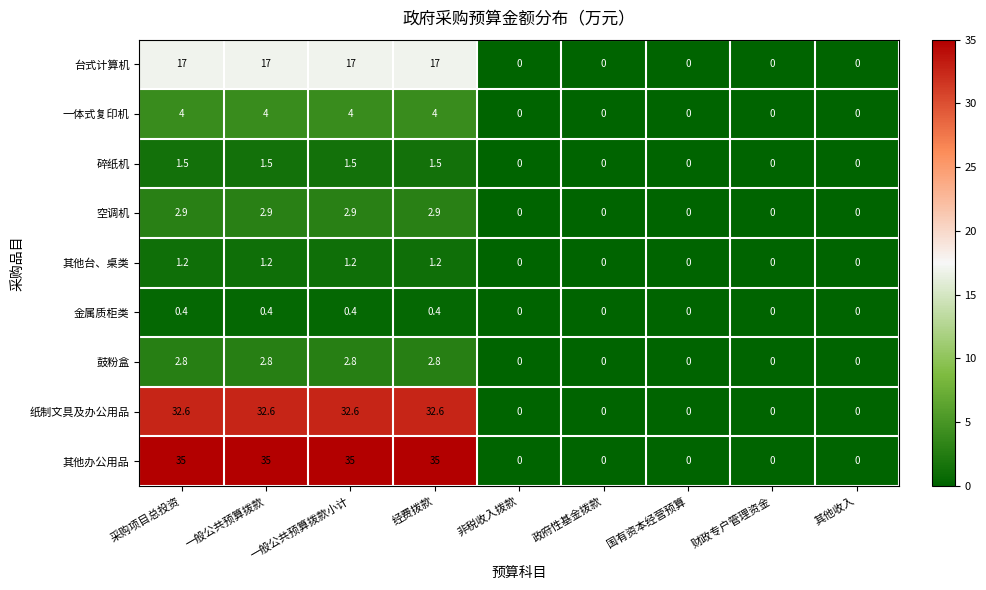

What is the maximum value for 其他台、桌类?

1.2